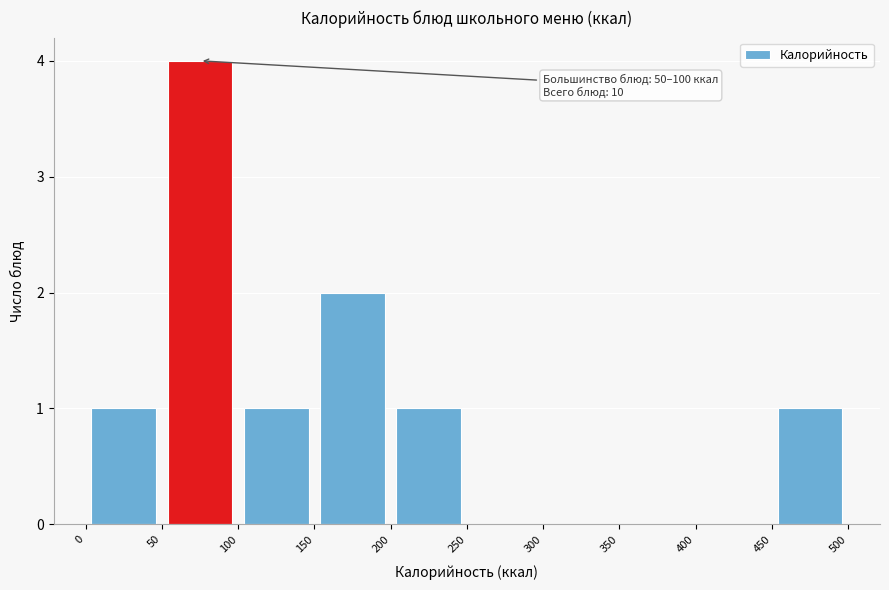

Which range on the x-axis has the tallest bar?

50 to 100